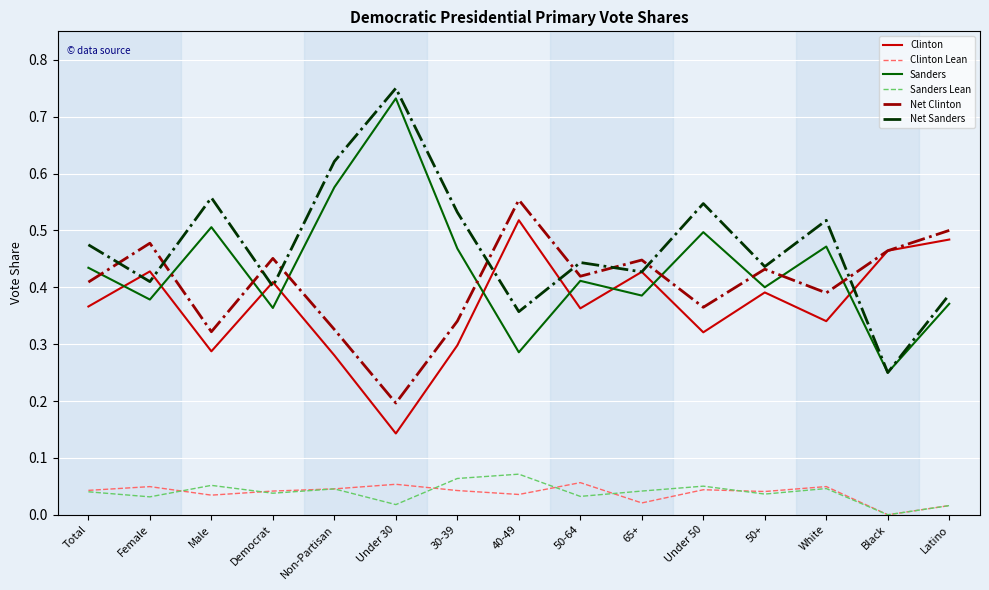

Is the value of Sanders at White greater than the value of Clinton Lean at Under 30?

Yes